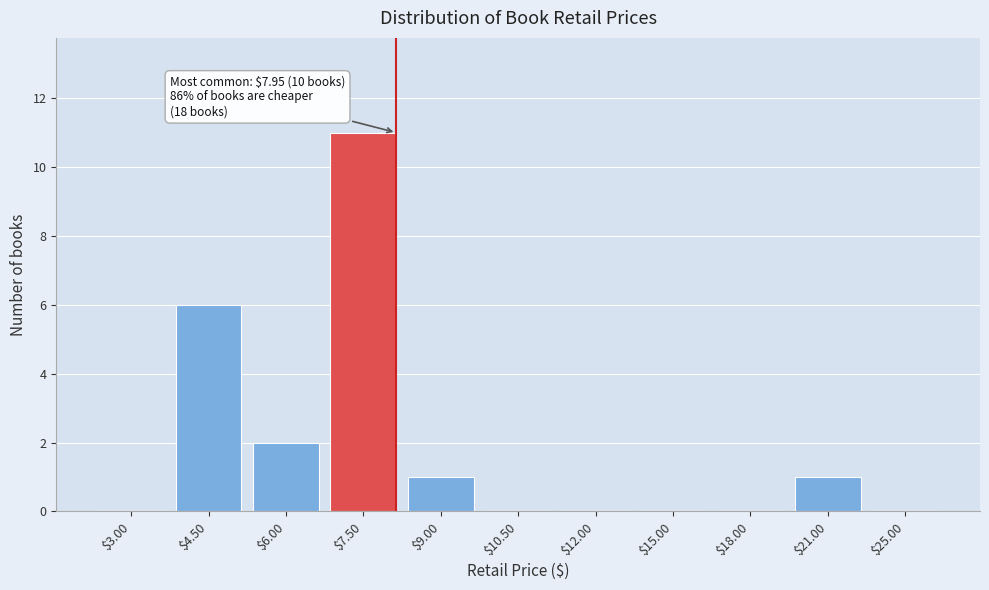

Is it true that the value at $25.00 is 0?

True